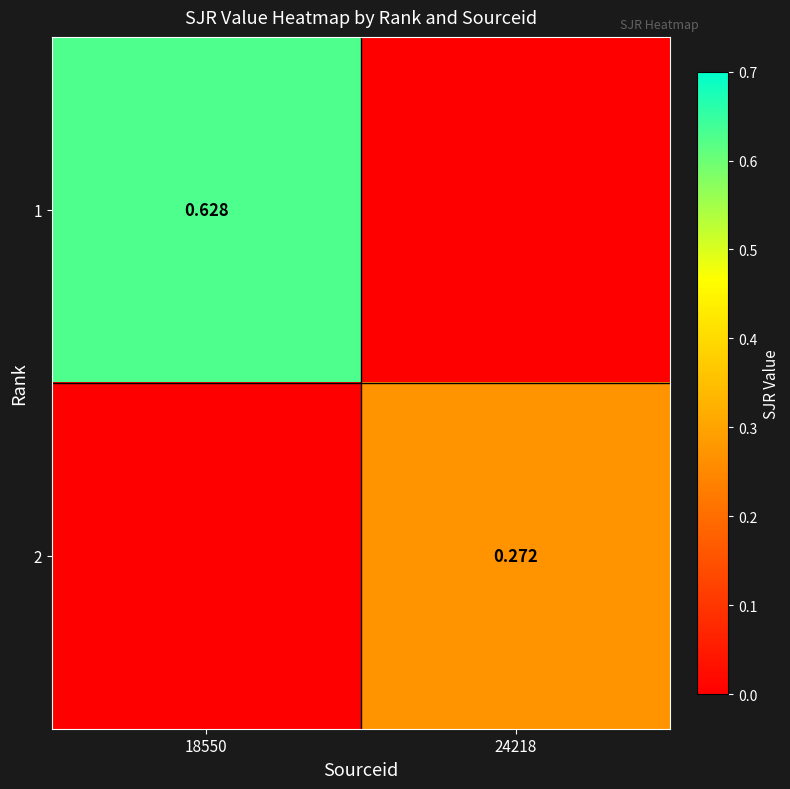

Which series has the widest spread of values?

1